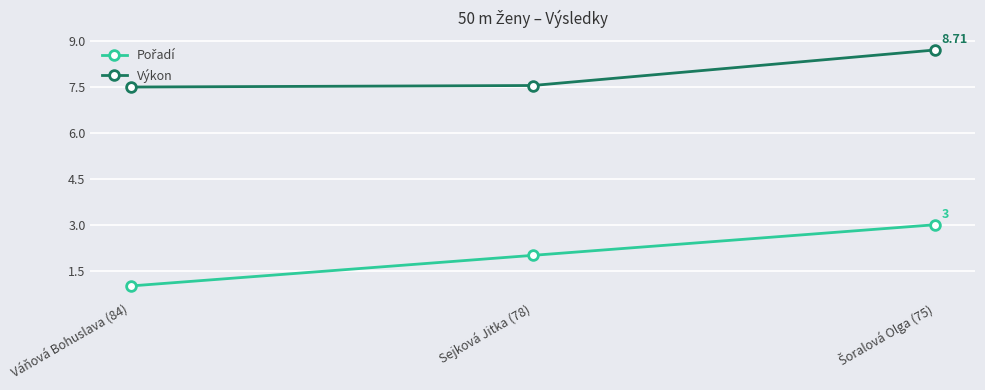

Does the chart have visible grid lines?

Yes